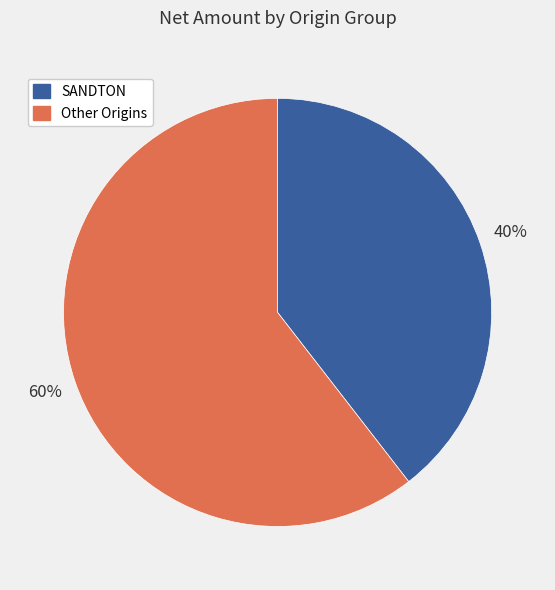

Count the number of slices in the pie.

2